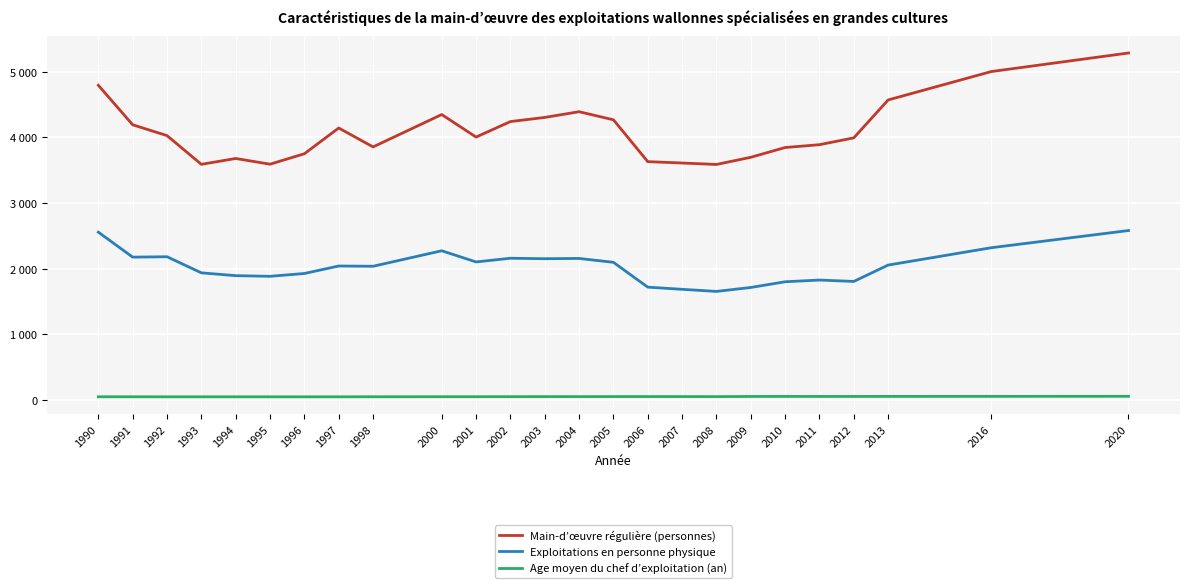

At which category does the chart reach its peak across all series?

2020